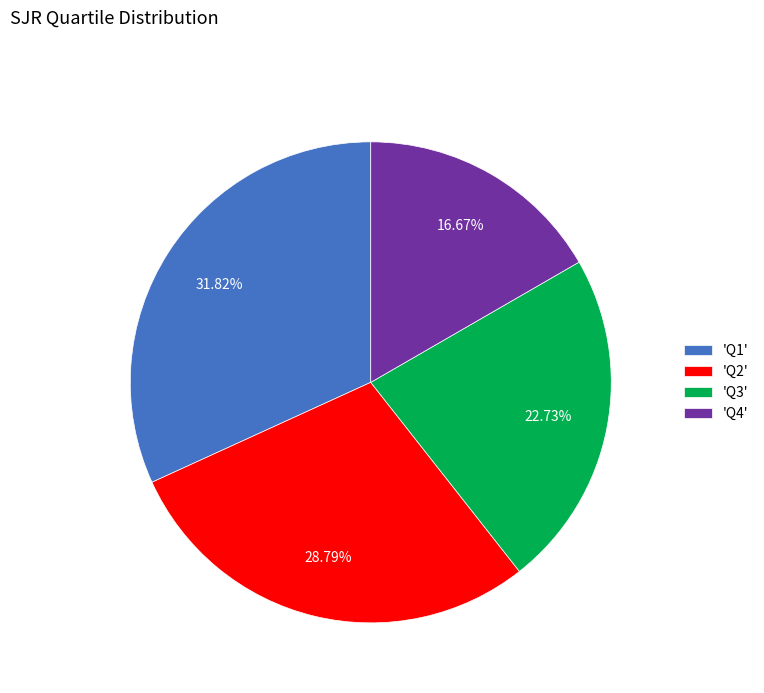

How many slices are in this pie chart?

4